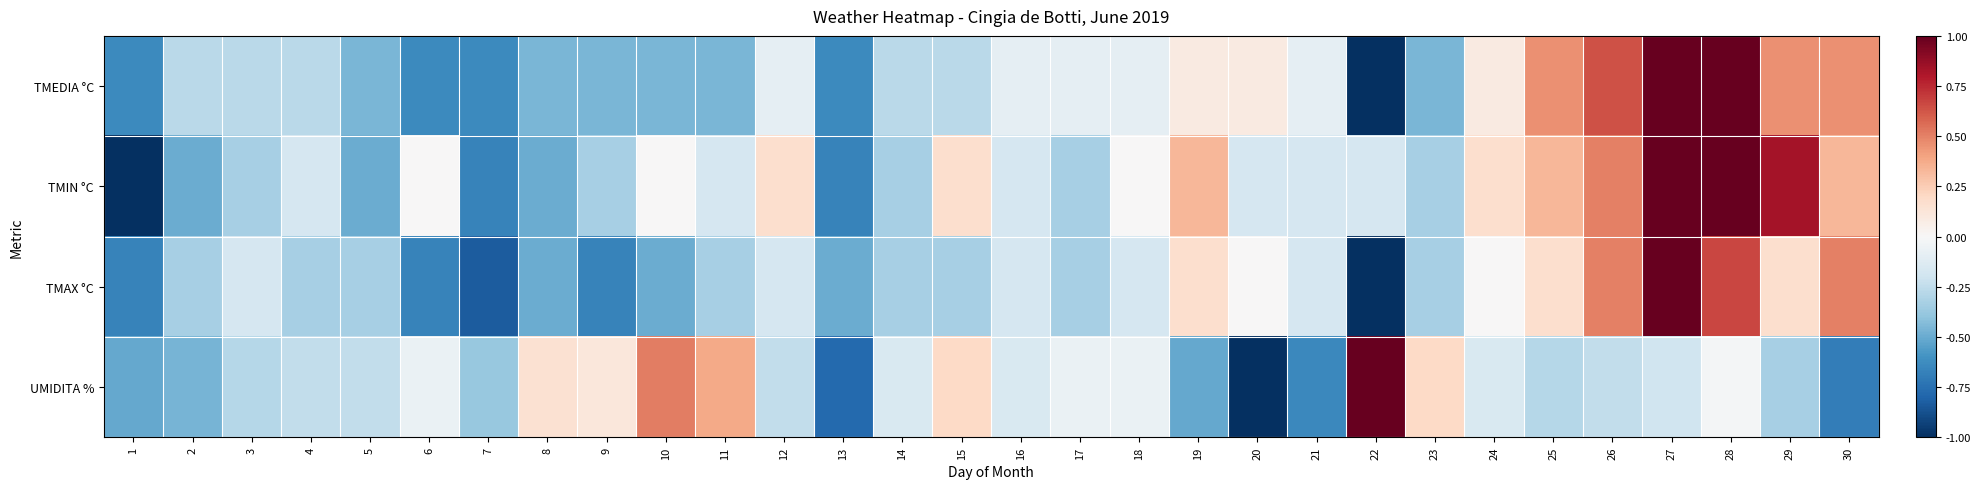

Rank the series at 26 from lowest to highest value.

UMIDITA %, TMIN °C, TMAX °C, TMEDIA °C